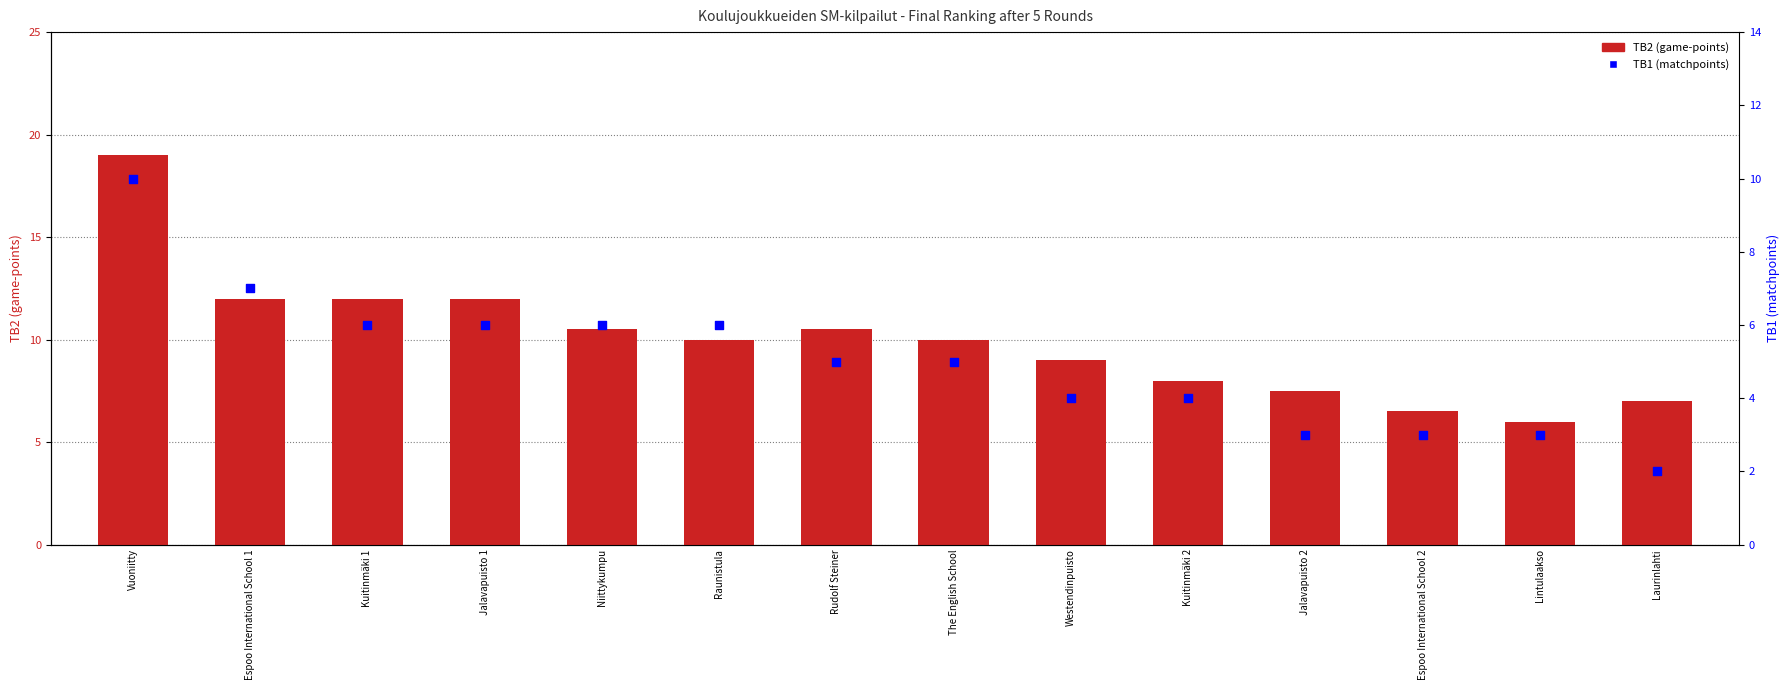

Which series has the largest Y range (max minus min)?

TB2 (game-points)